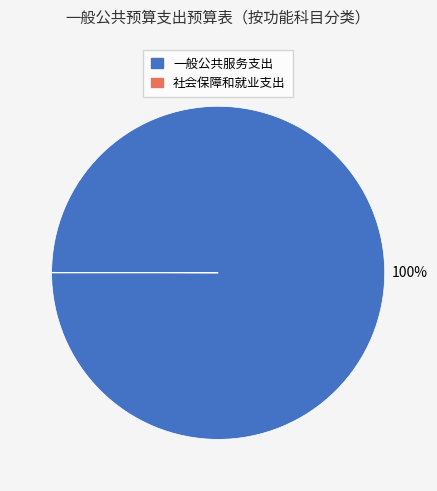

True or false: 一般公共服务支出 accounts for 100% of the total.

True